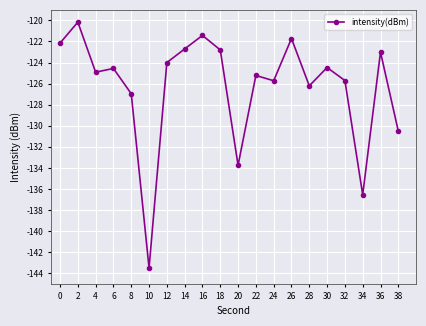

Where is the first local maximum?

2